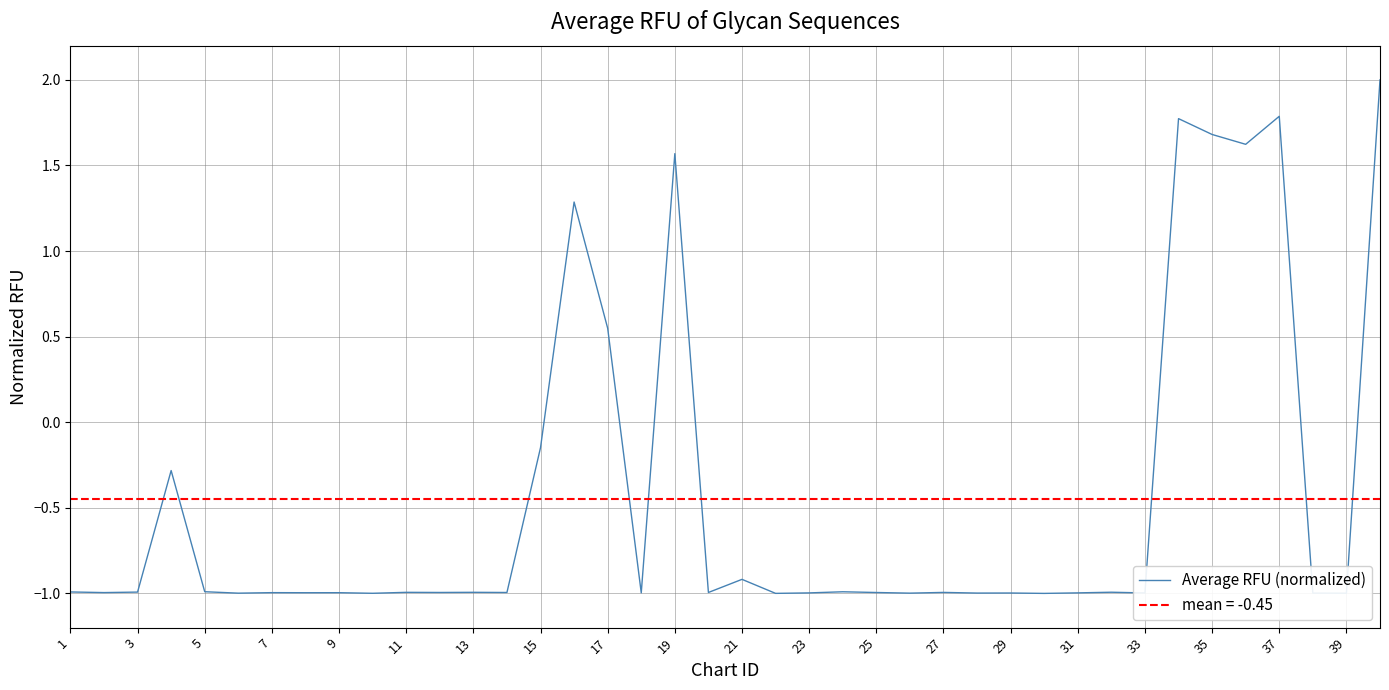

How many points are lower than both their immediate neighbors (excluding endpoints)?

15